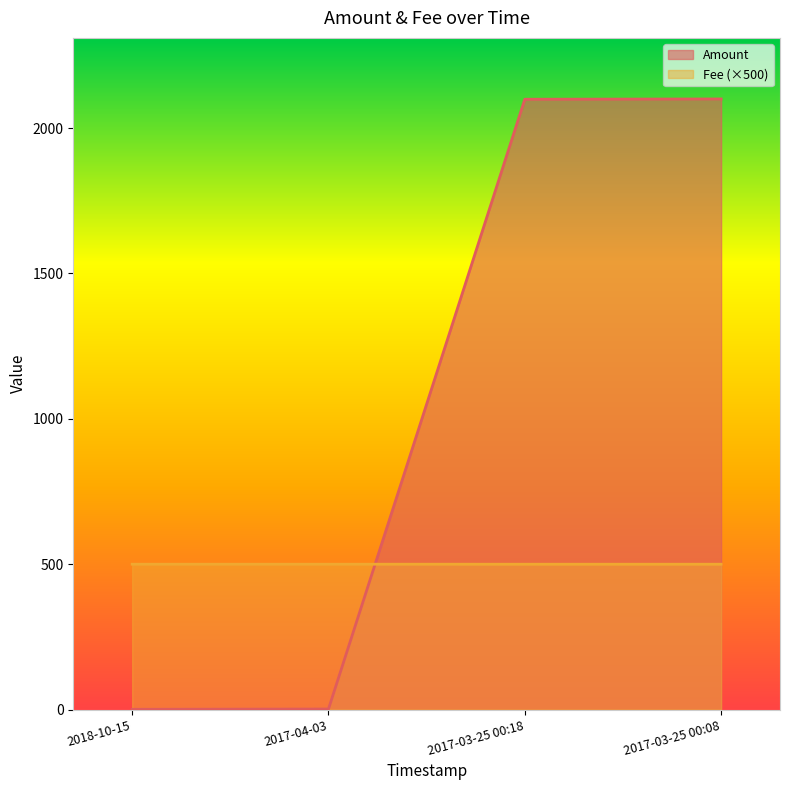

Which series changed the most between 2018-10-15 and 2017-03-25 00:08?

Amount